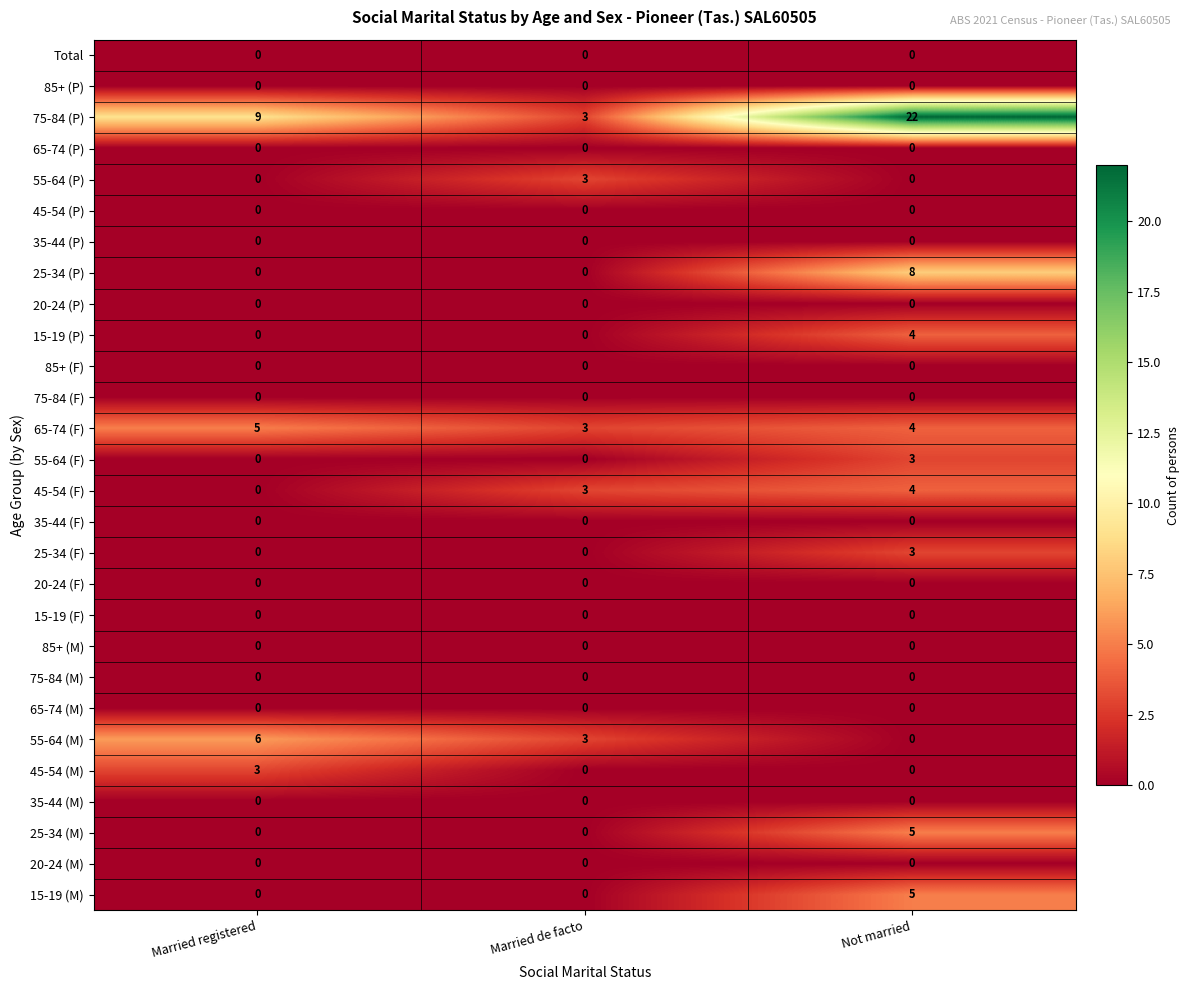

Between Married de facto and Not married, which series saw the biggest shift?

75-84 (P)